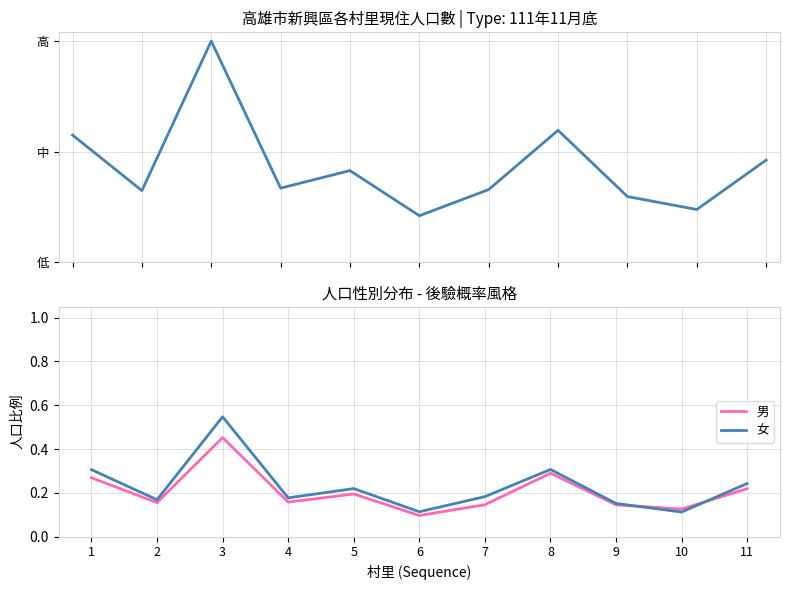

What is the sum of all 男 values?

2.3